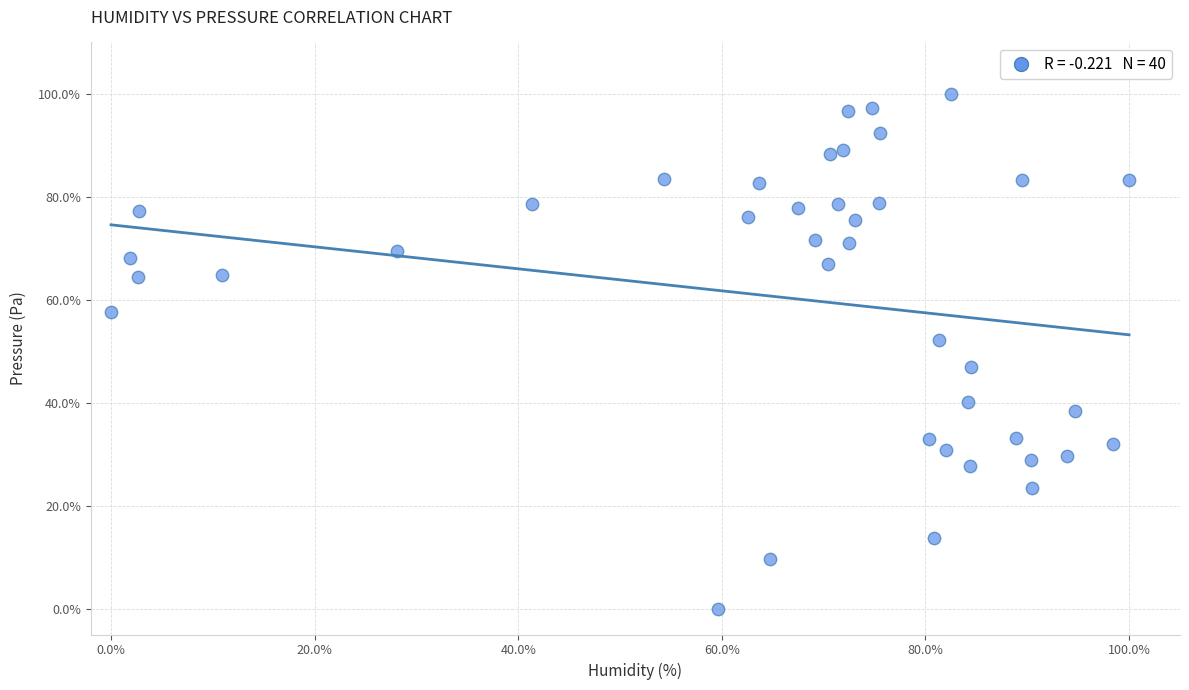

What is the range of X values (max minus min)?

100.0